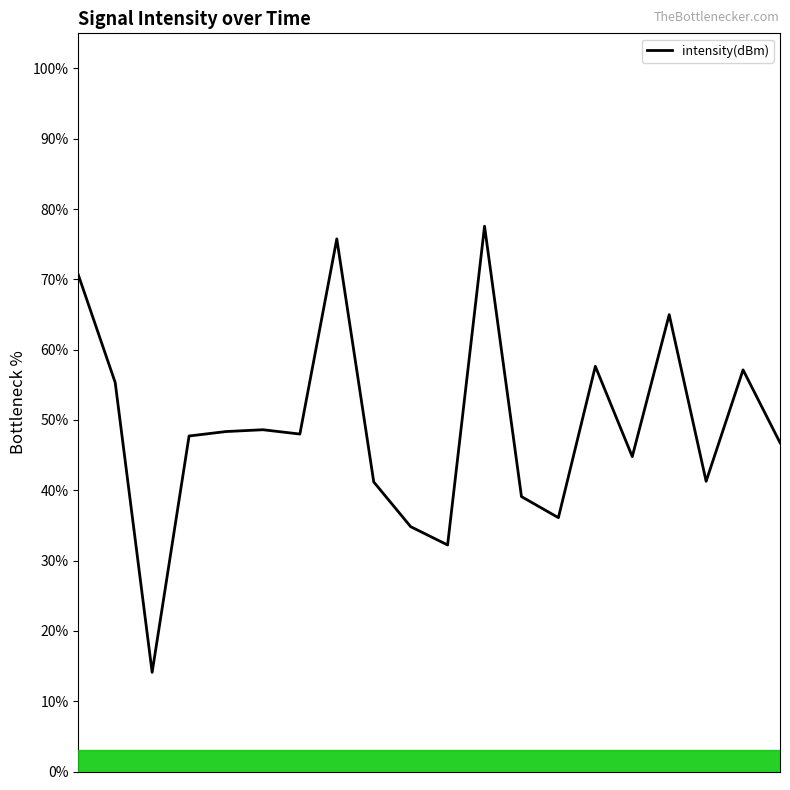

What is the minimum value shown in the chart?

14.1